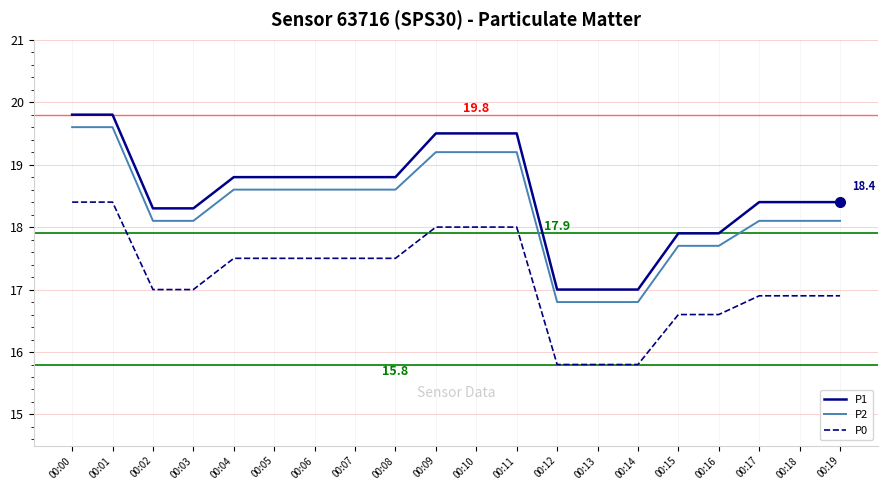

What is the sum of all P0 values?

343.6